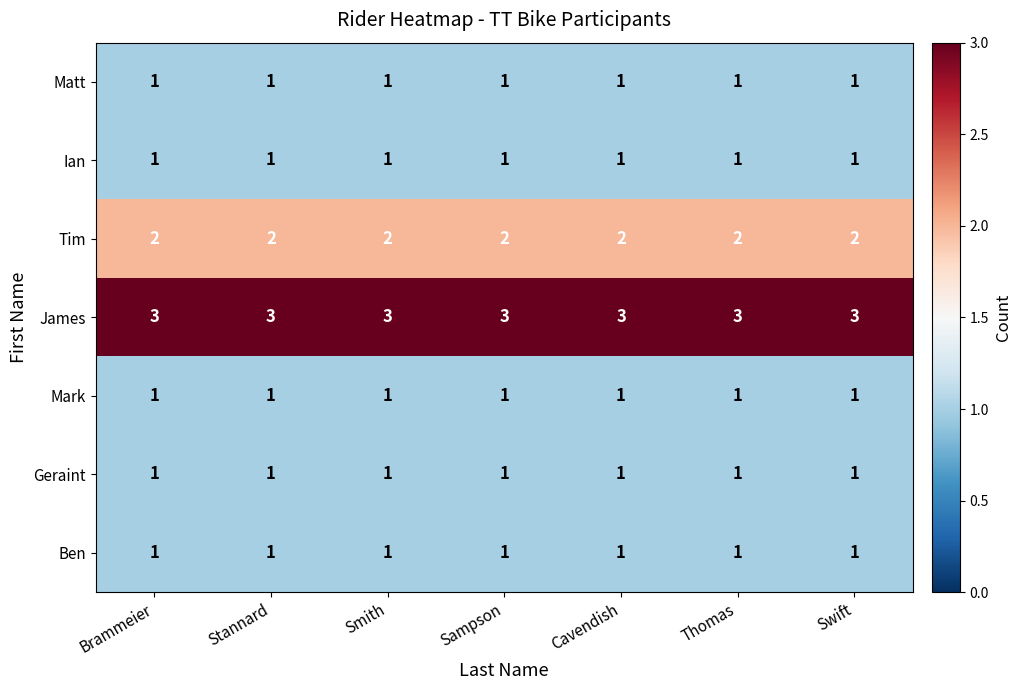

The Ian series shows 1 at Cavendish. True or false?

True